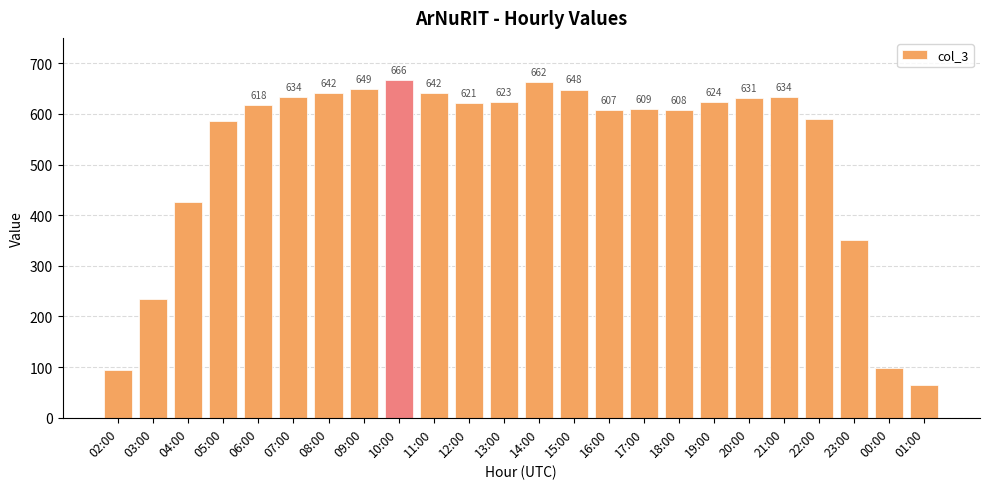

What is the maximum value shown in the chart?

666